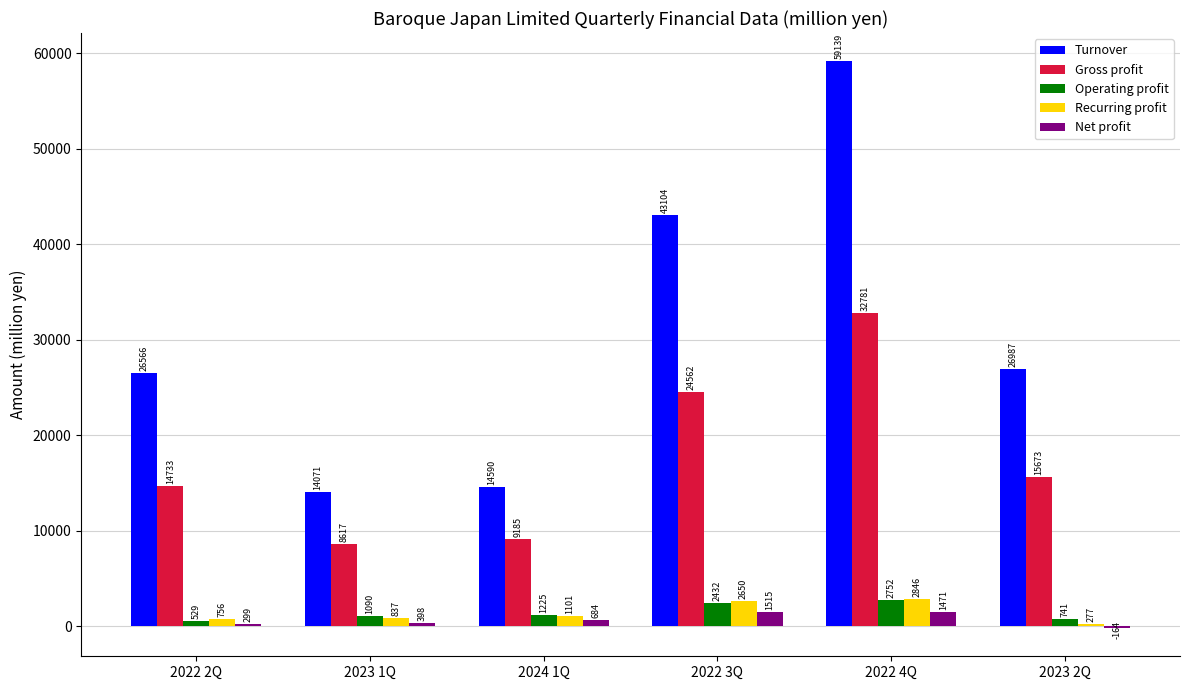

Between 2022 3Q and 2023 2Q, which series saw the biggest shift?

Turnover